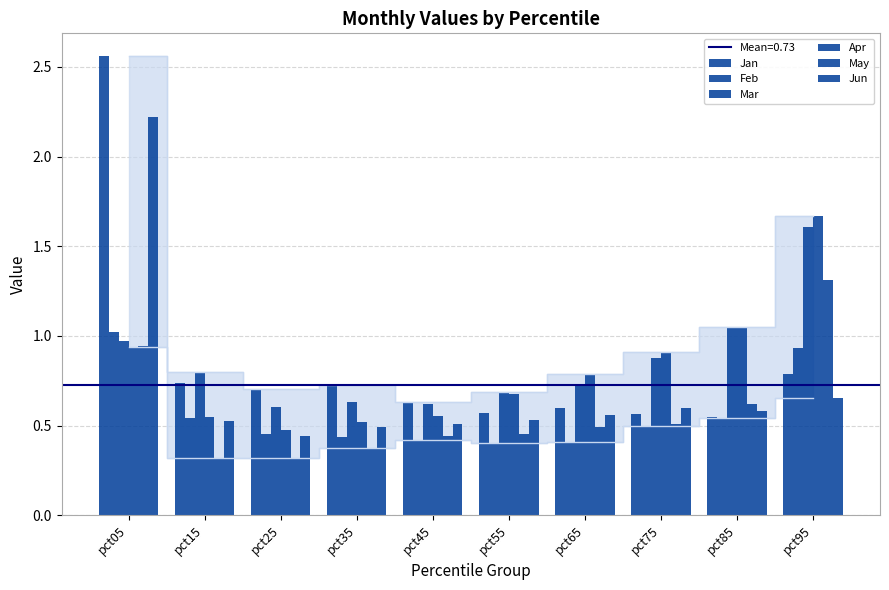

Which has a higher value, pct35 or pct85?

pct35